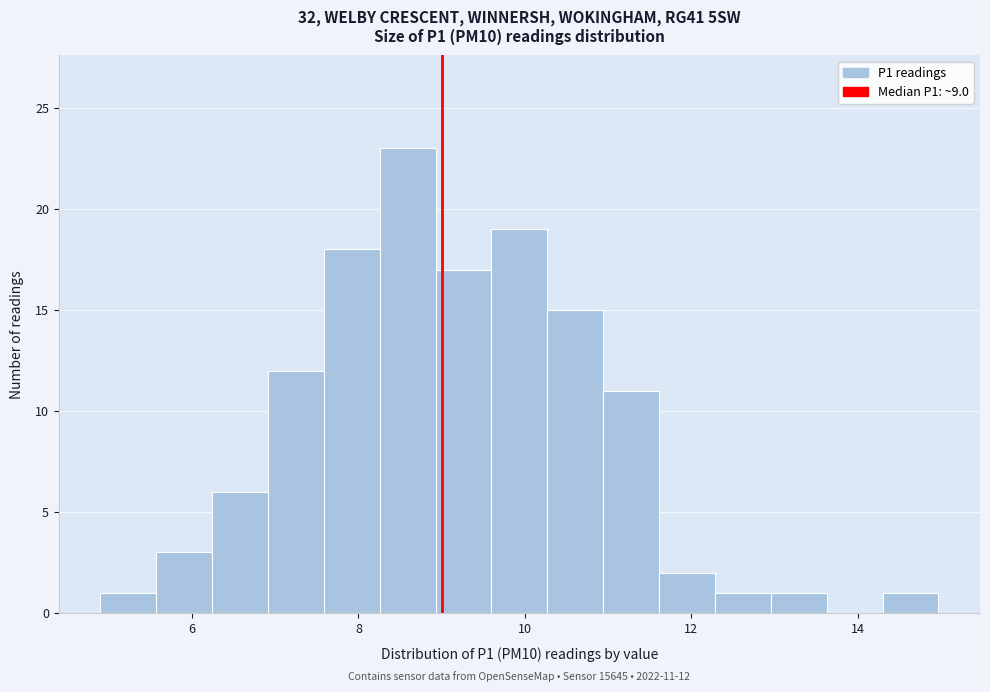

Around what value on the x-axis is the tallest bar? Give the approximate position of its centre, as read against the axis.

8.6